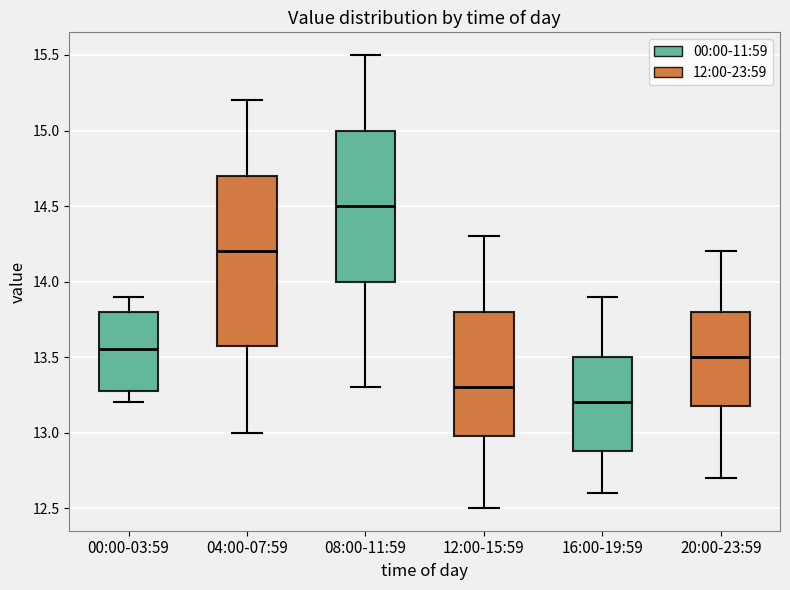

Reading left to right, read every box against the y-axis: the position of its median line, the range the box covers, and the ends of its whiskers. The values are not printed on the chart, so give them approximately, as read against the axis.

00:00-03:59: median 13.55, box 13.30 to 13.80, whiskers 13.20 to 13.90
04:00-07:59: median 14.20, box 13.60 to 14.70, whiskers 13.00 to 15.20
08:00-11:59: median 14.50, box 14.00 to 15.00, whiskers 13.30 to 15.50
12:00-15:59: median 13.30, box 13.00 to 13.80, whiskers 12.50 to 14.30
16:00-19:59: median 13.20, box 12.90 to 13.50, whiskers 12.60 to 13.90
20:00-23:59: median 13.50, box 13.20 to 13.80, whiskers 12.70 to 14.20